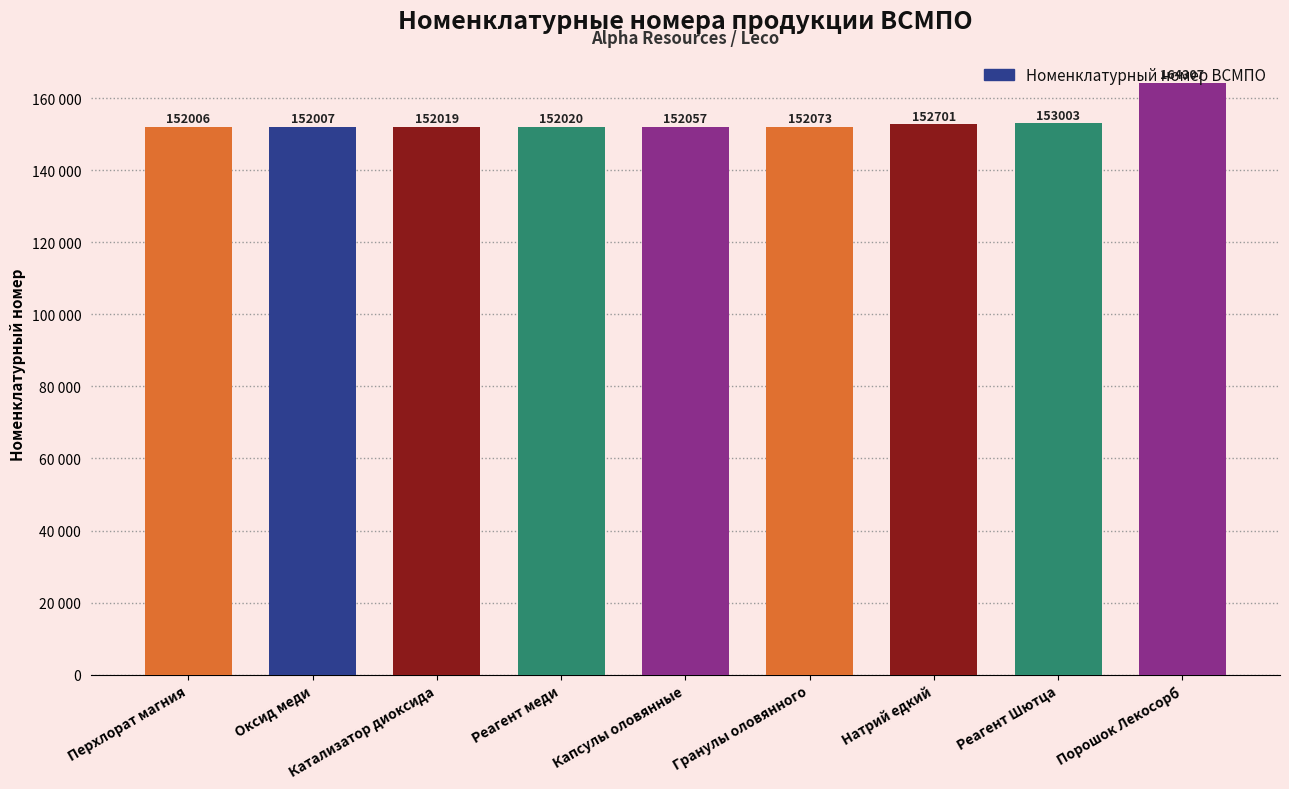

Rank the categories by value from lowest to highest.

Перхлорат магния, Оксид меди, Катализатор диоксида, Реагент меди, Капсулы оловянные, Гранулы оловянного, Натрий едкий, Реагент Шютца, Порошок Лекосорб